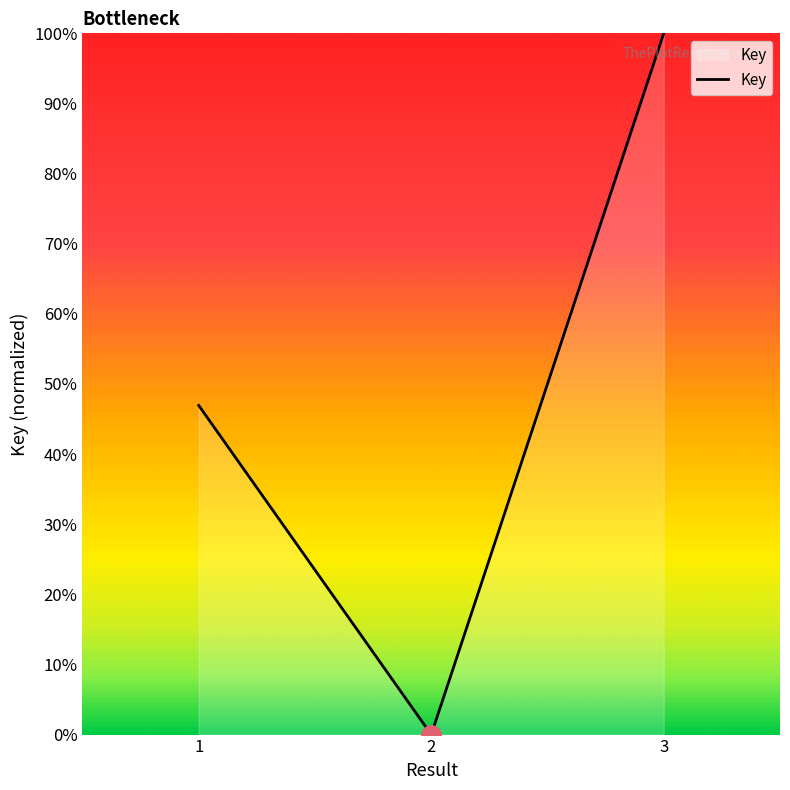

What is the change in value from 2 to 3?

+1.0